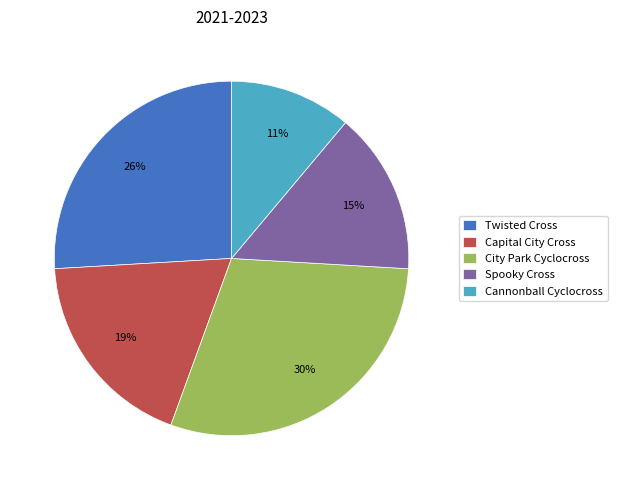

What is the smallest slice in the pie chart?

Cannonball Cyclocross